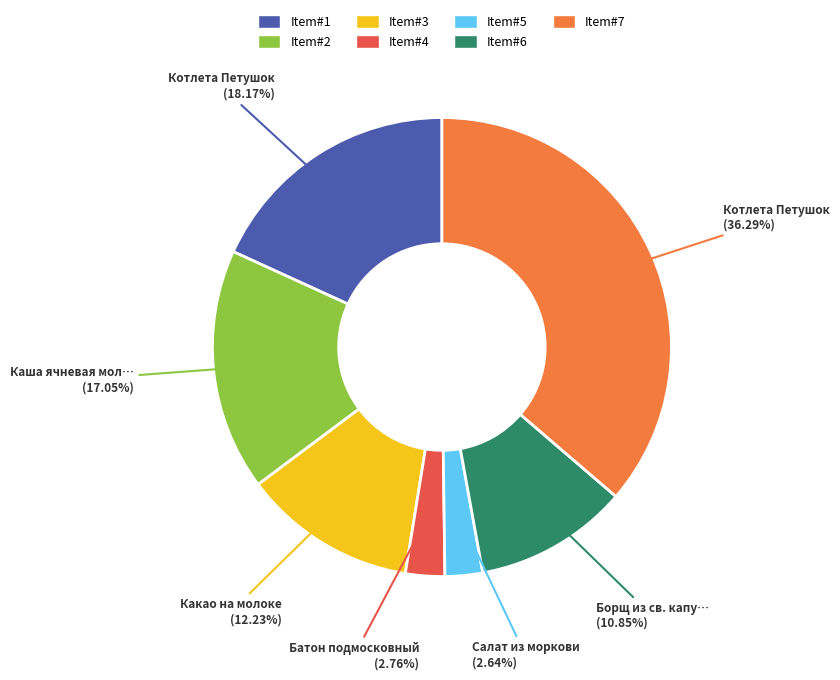

Does any single category account for the majority?

No